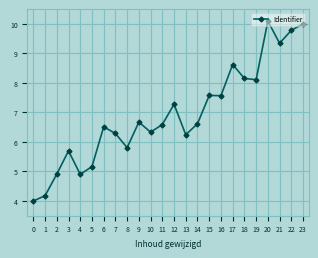

True or false: the data shows 9.8 at 10.

False